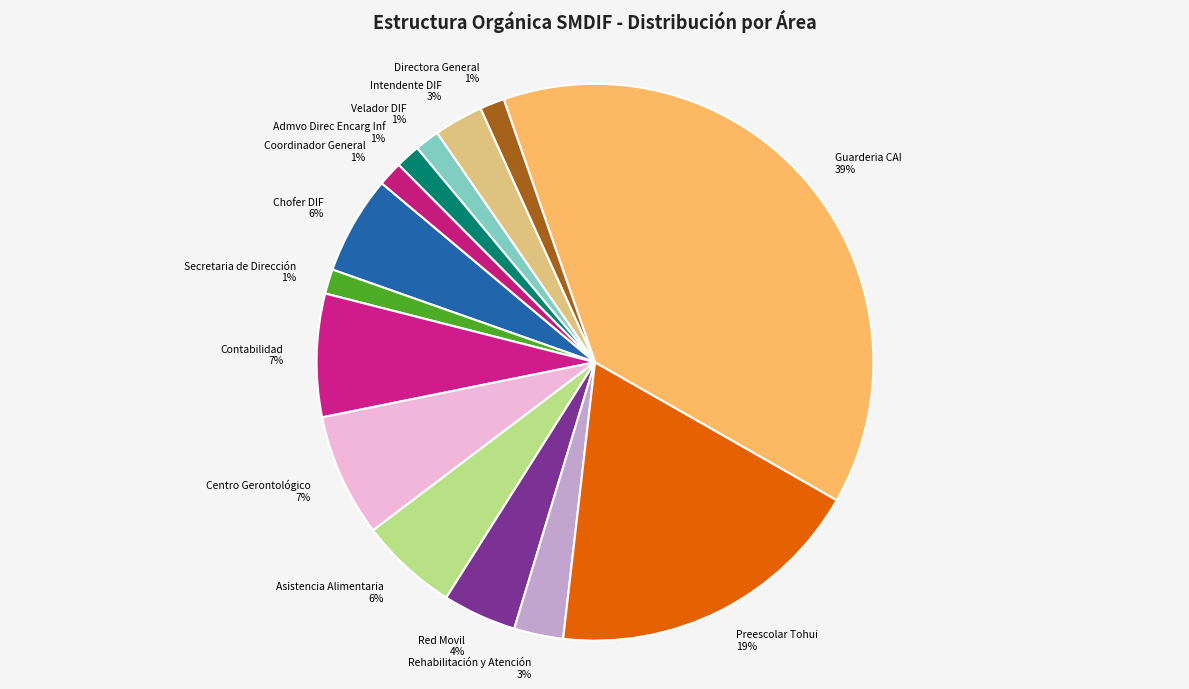

Which has a higher value, Red Movil or Admvo Direc Encarg Inf?

Red Movil